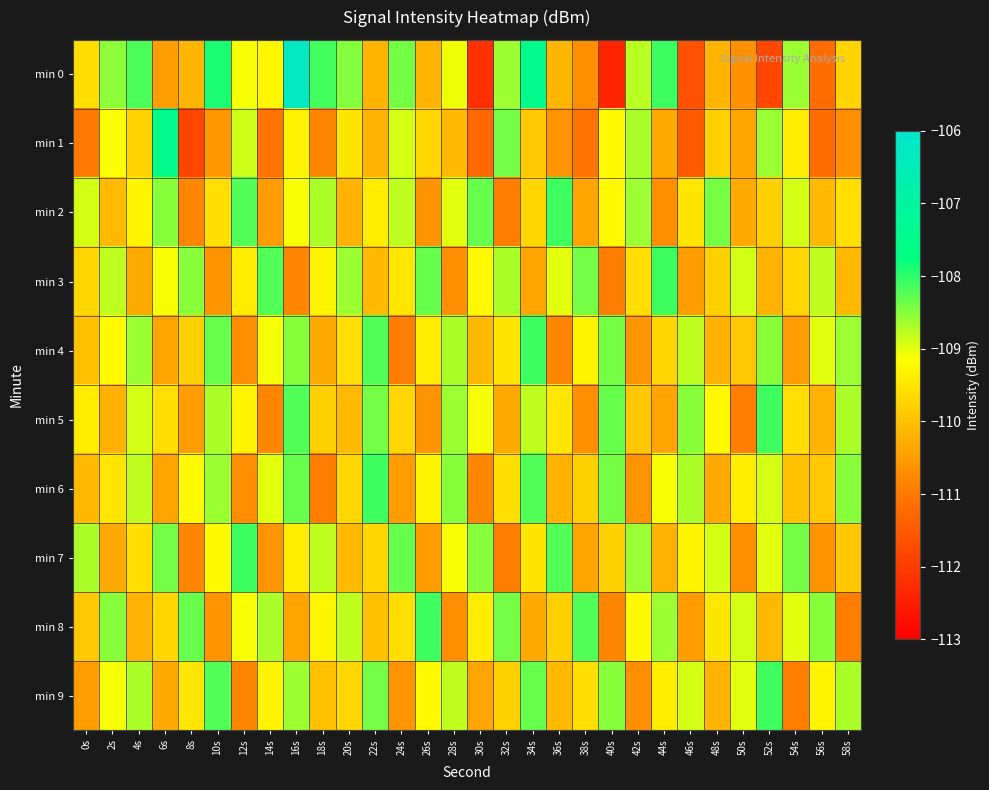

What is the minimum value shown in the chart?

-112.4